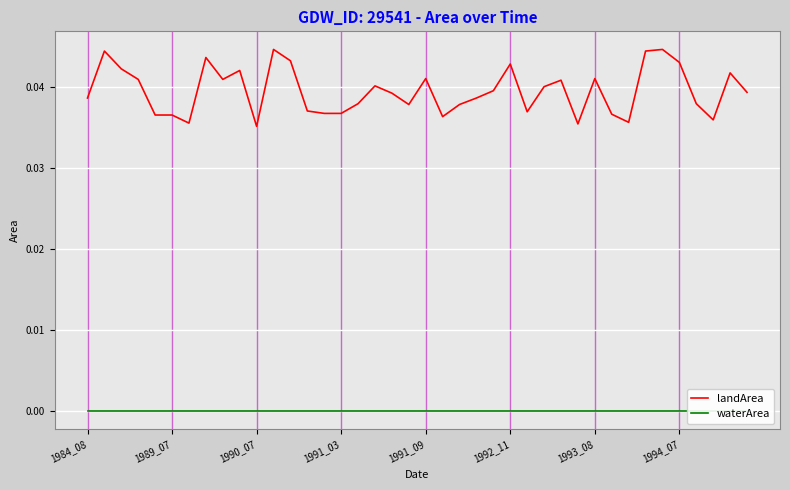

Is it true that landArea equals 0.1 at 1984_08?

False